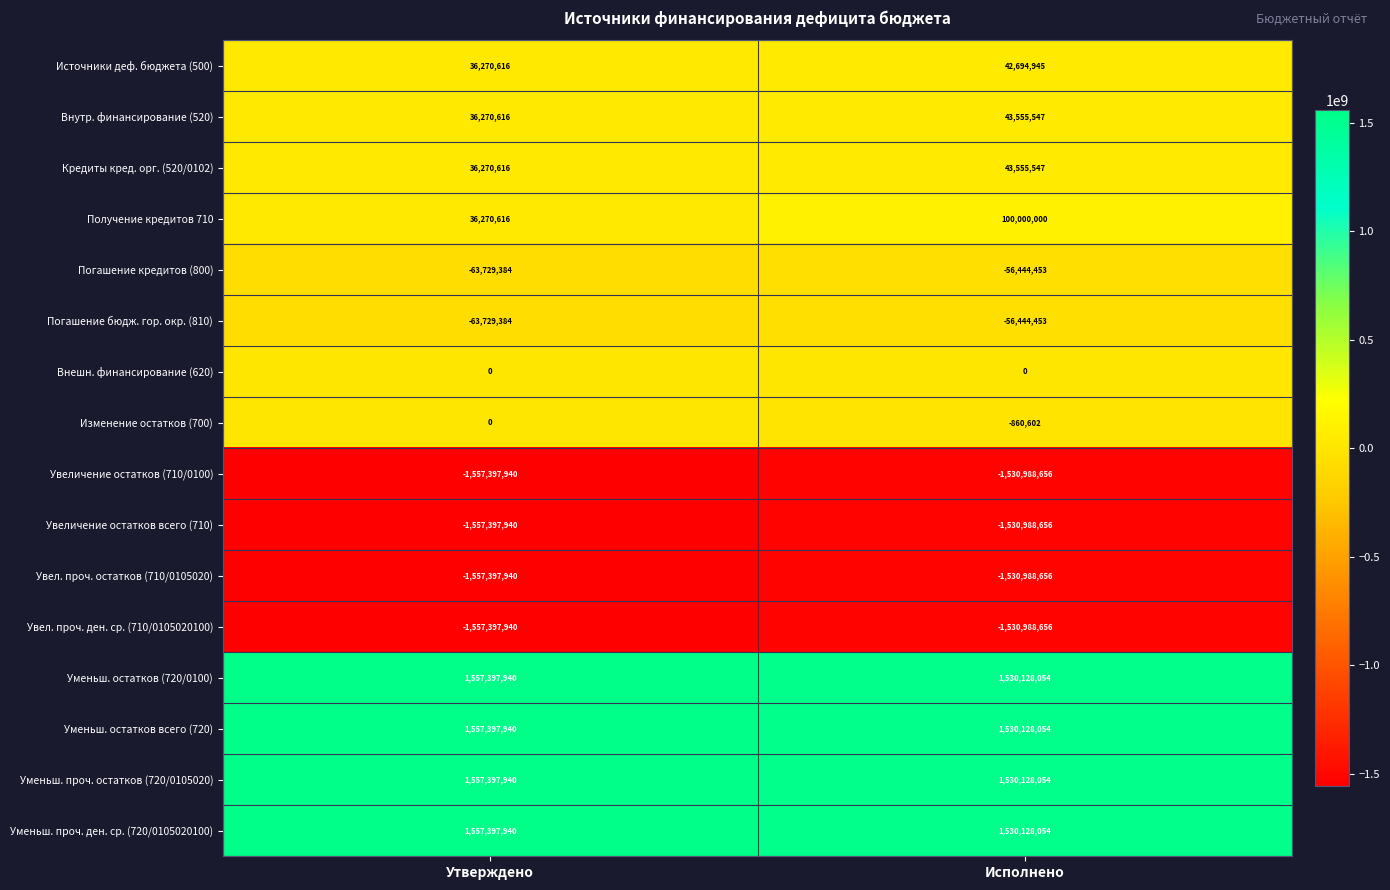

Which label corresponds to the smallest value in the chart?

Утверждено